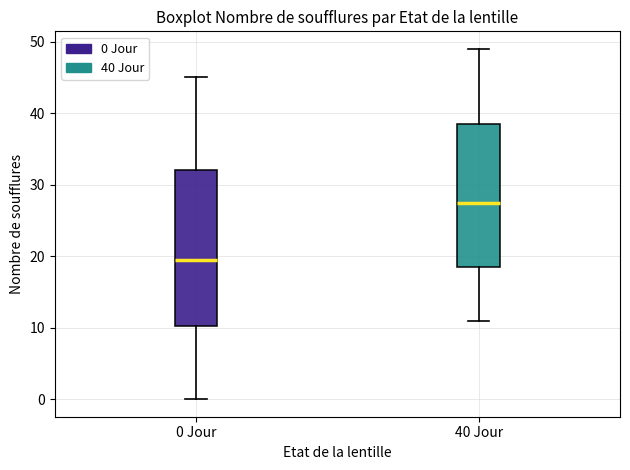

Which box has the lowest median line?

0 Jour